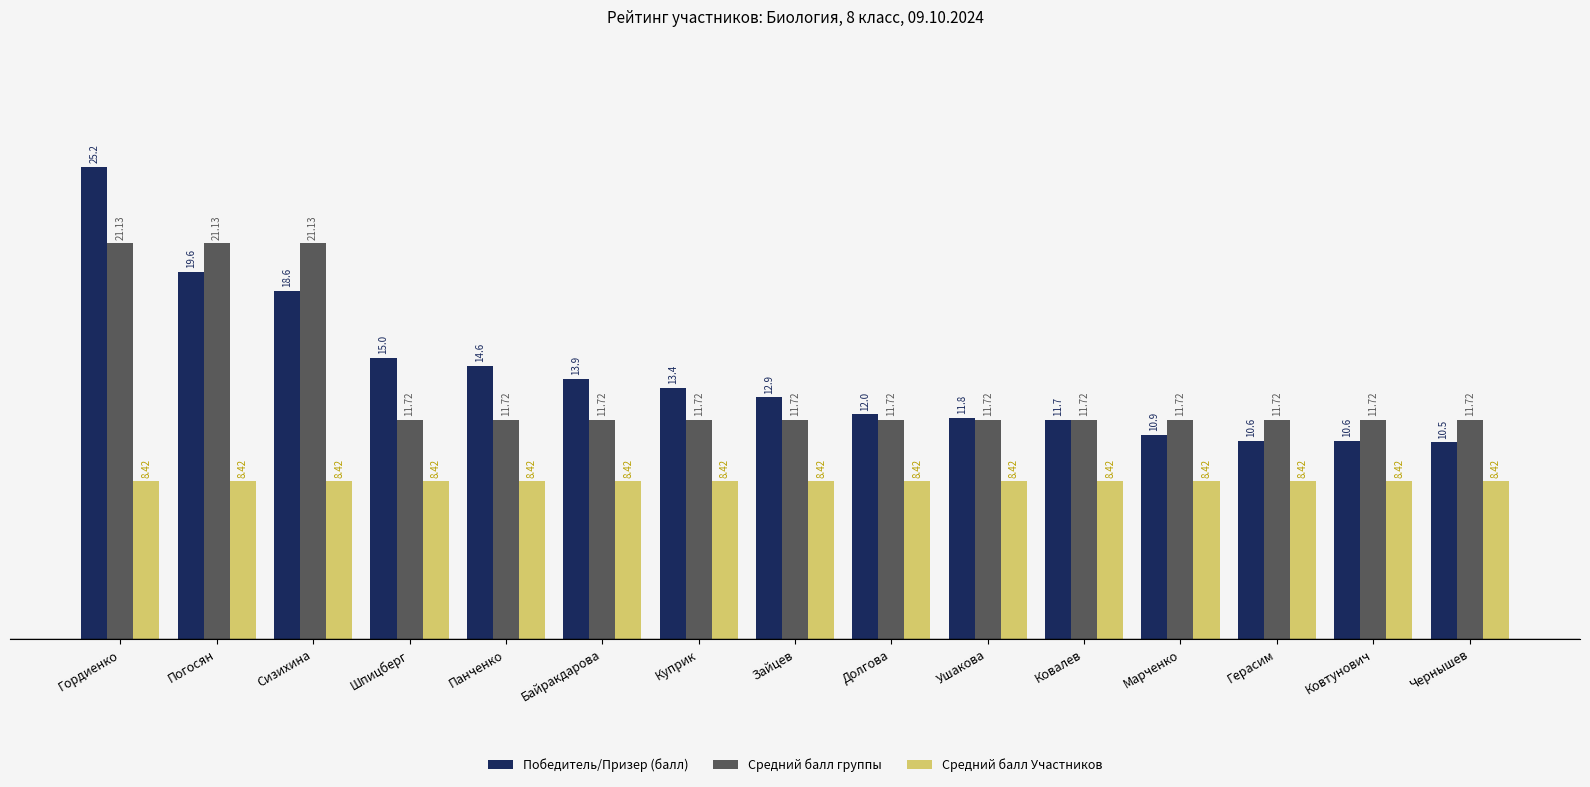

Which category has the highest value across all series?

Гордиенко